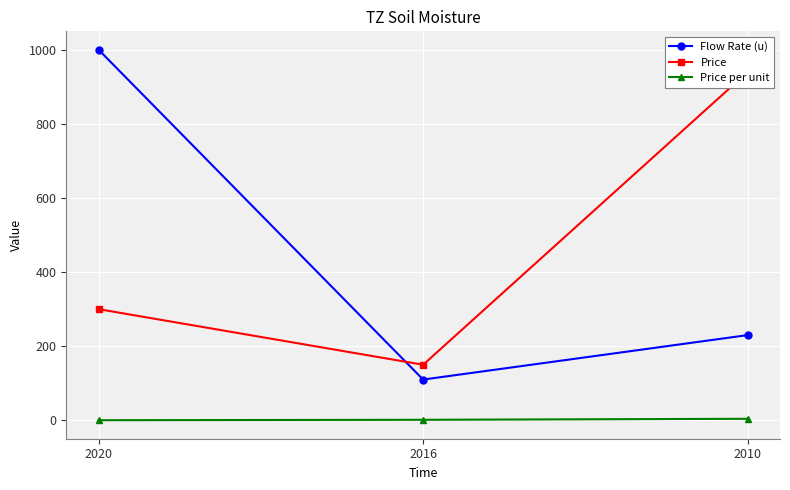

Which series changed the most between 2020 and 2010?

Flow Rate (u)